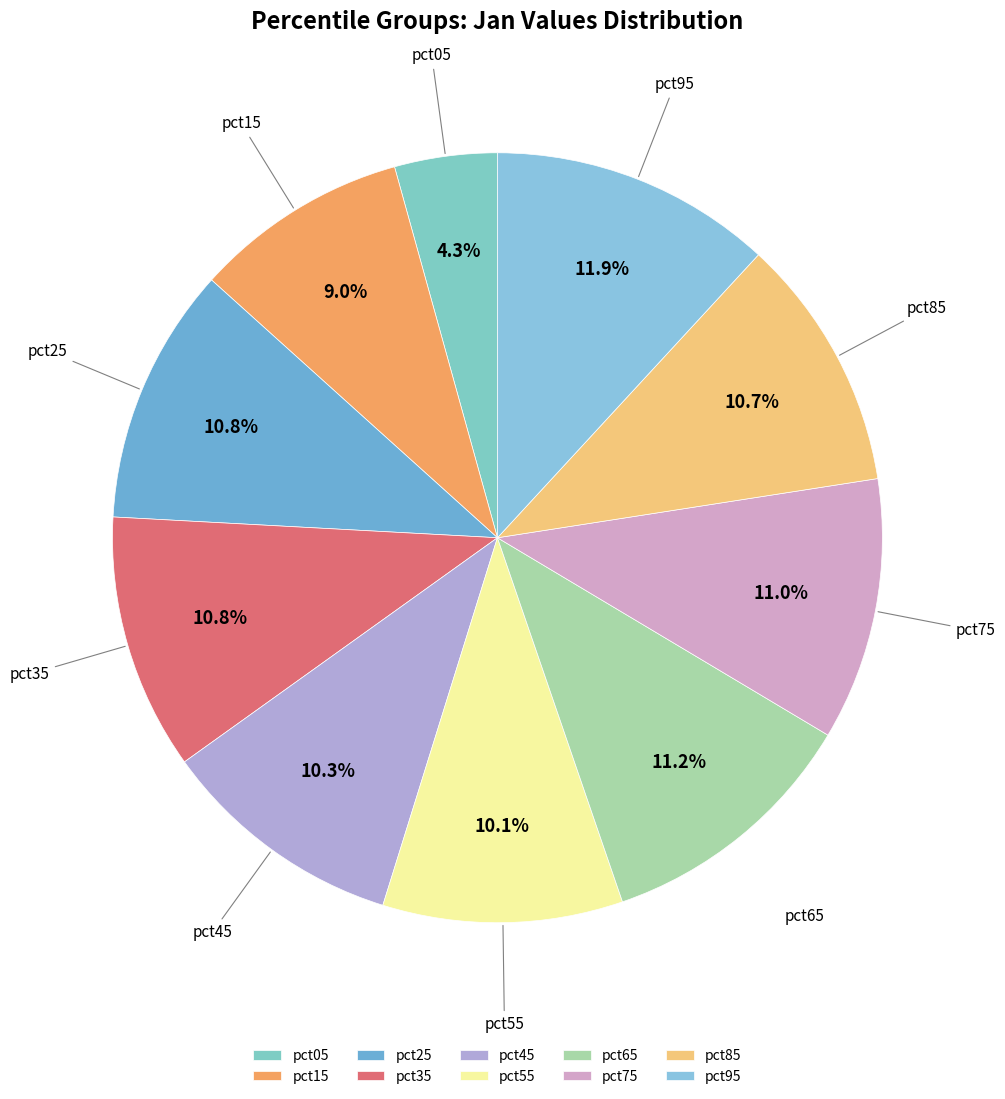

Which category has the biggest portion of the pie?

pct95